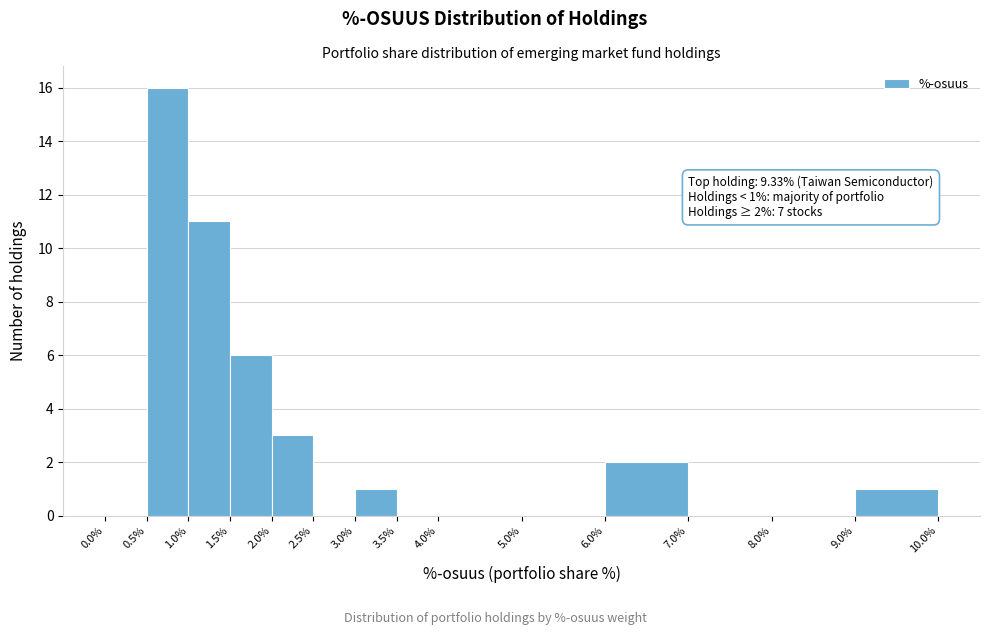

Over which range of the x-axis is the bar tallest?

0.5% to 1.0%